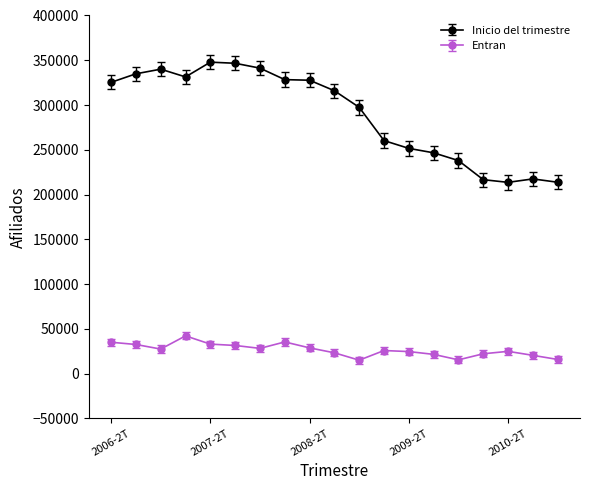

True or false: Inicio del trimestre and Entran cross at least once.

False